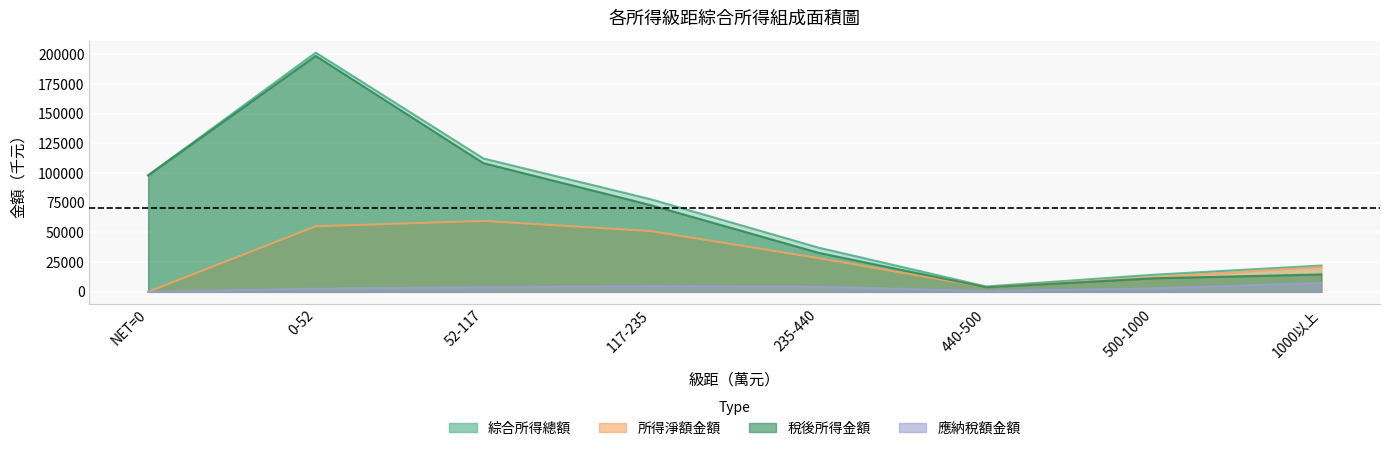

How many lines are shown in the chart?

4